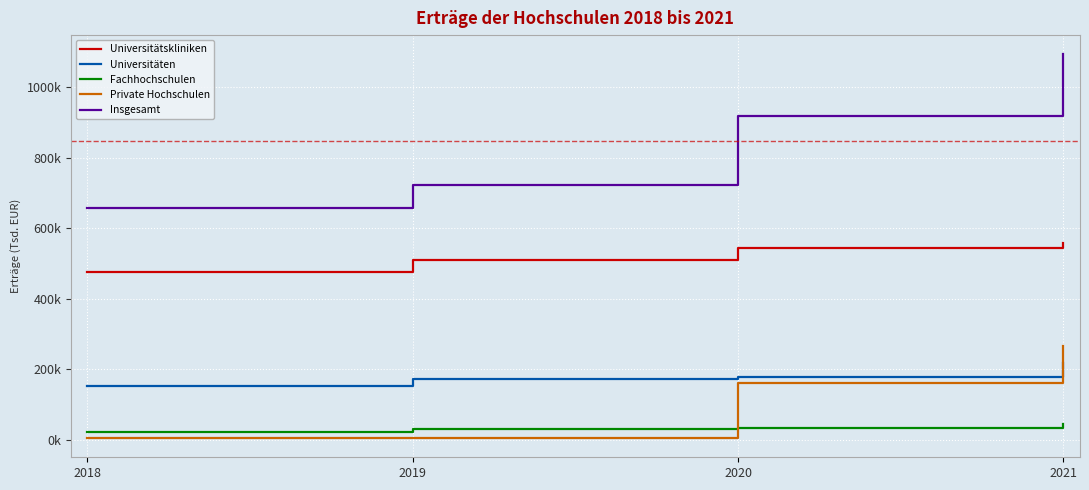

Is this an area chart (filled region under the line)?

No